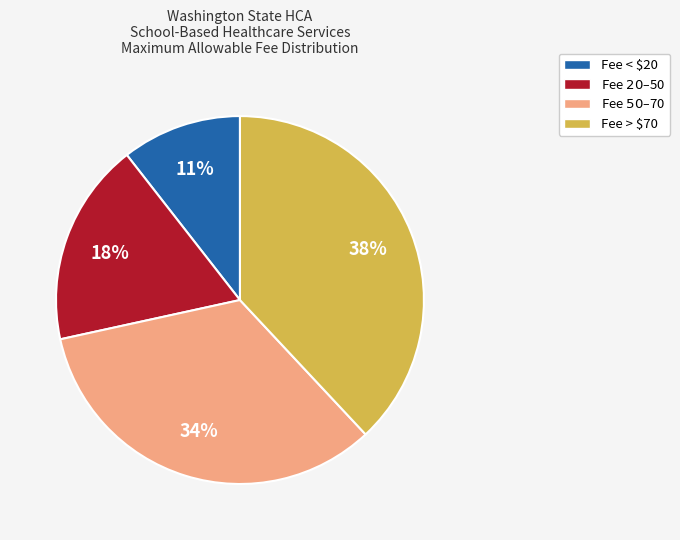

To the nearest percent, what is the difference between the largest and smallest slice percentages?

27%